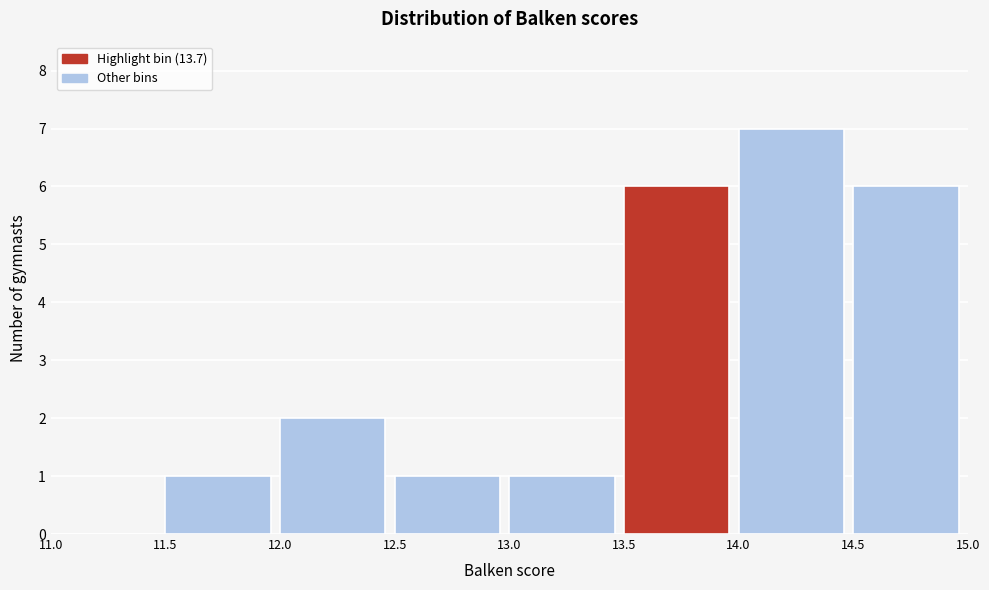

Reading left to right, transcribe this chart: for each bar, give the range it covers on the x-axis and its height. The values are not printed on the chart, so give them approximately, as read against the axis.

11.0 to 11.5: 0
11.5 to 12.0: 1
12.0 to 12.5: 2
12.5 to 13.0: 1
13.0 to 13.5: 1
13.5 to 14.0: 6
14.0 to 14.5: 7
14.5 to 15.0: 6